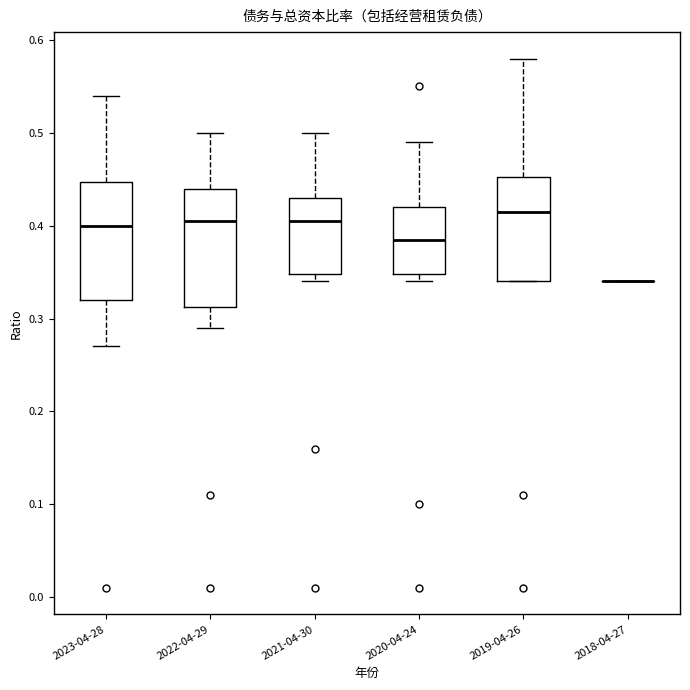

Where is the upper edge of the box for 2020-04-24 on the y-axis? The values are not printed on the chart, so give them approximately, as read against the axis.

0.42